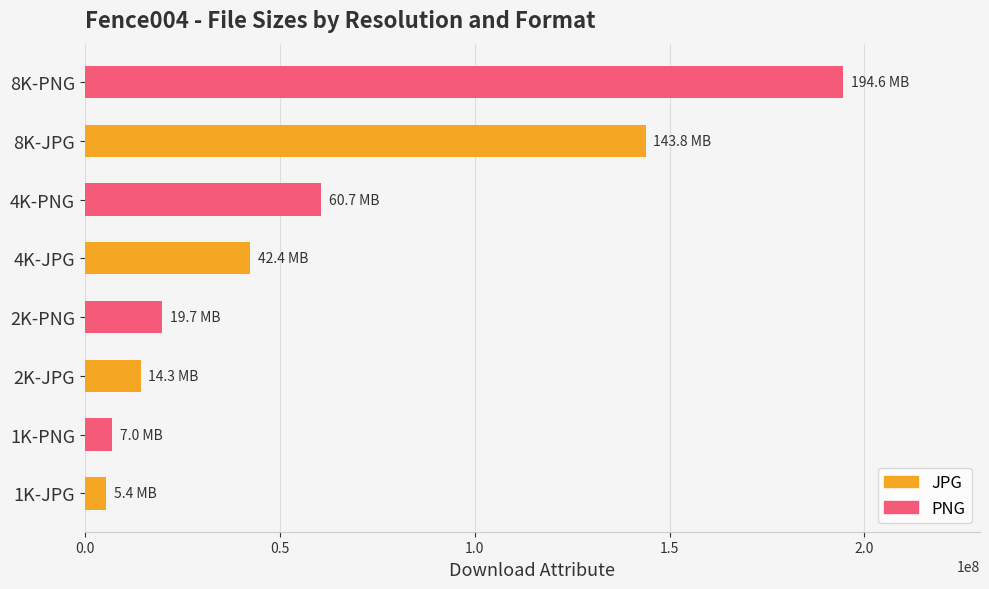

Rank the series by their average value, from highest to lowest.

PNG, JPG